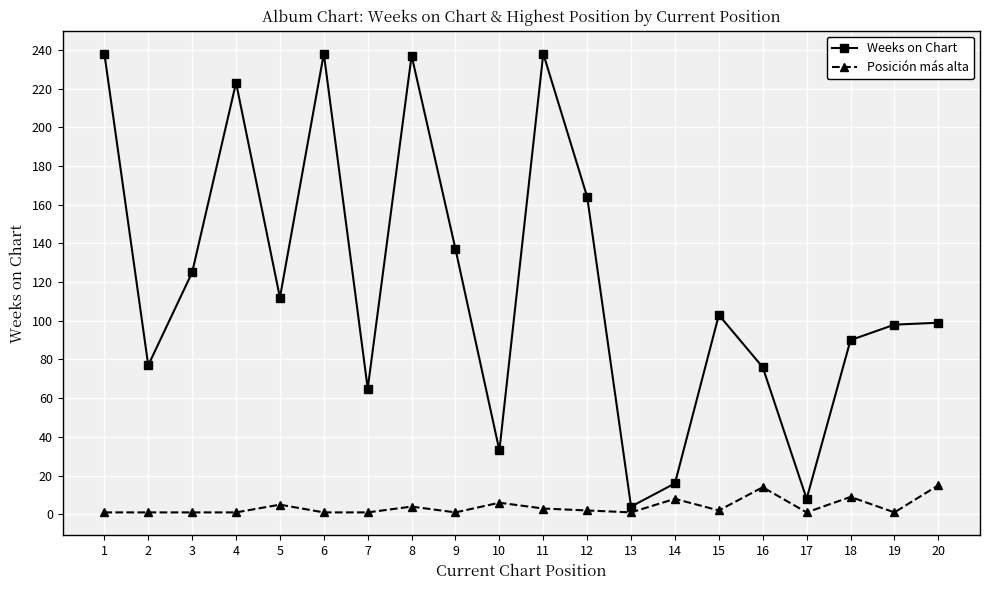

The Weeks on Chart series shows 125 at 3. True or false?

True